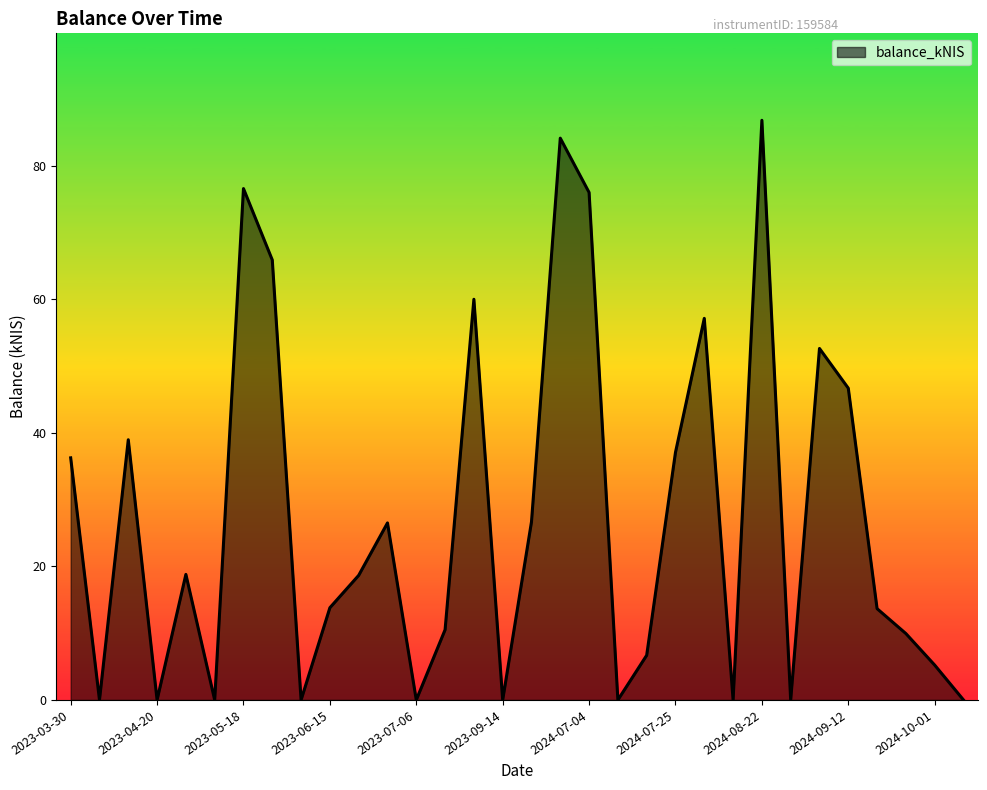

How many lines are shown in the chart?

1